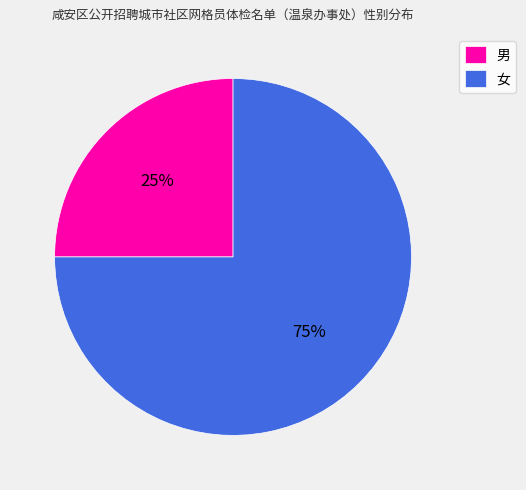

True or false: 女 accounts for 87% of the total.

False